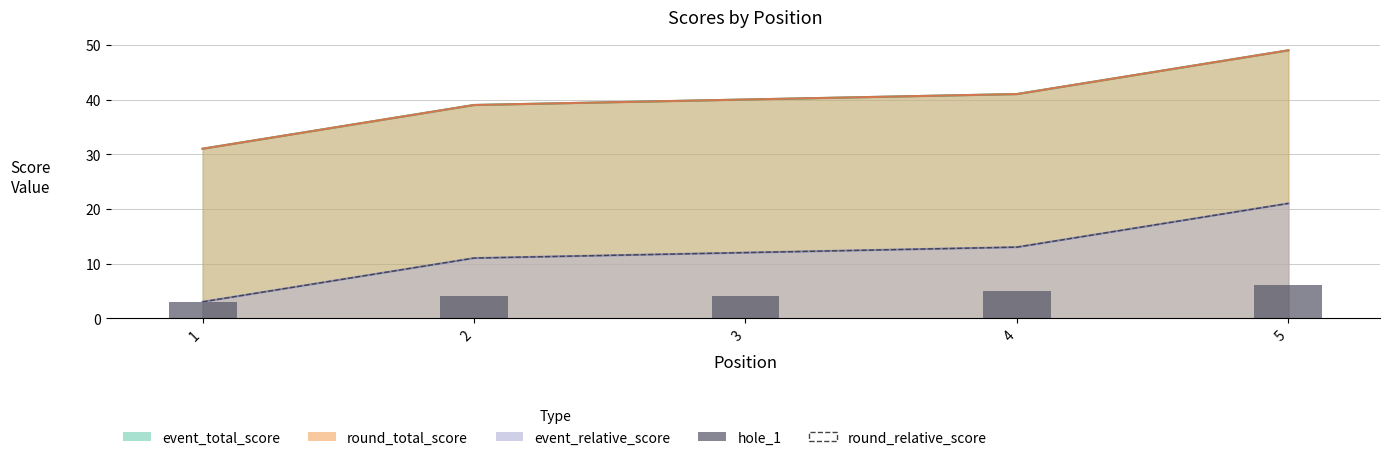

What is the average value of the round_relative_score series?

12